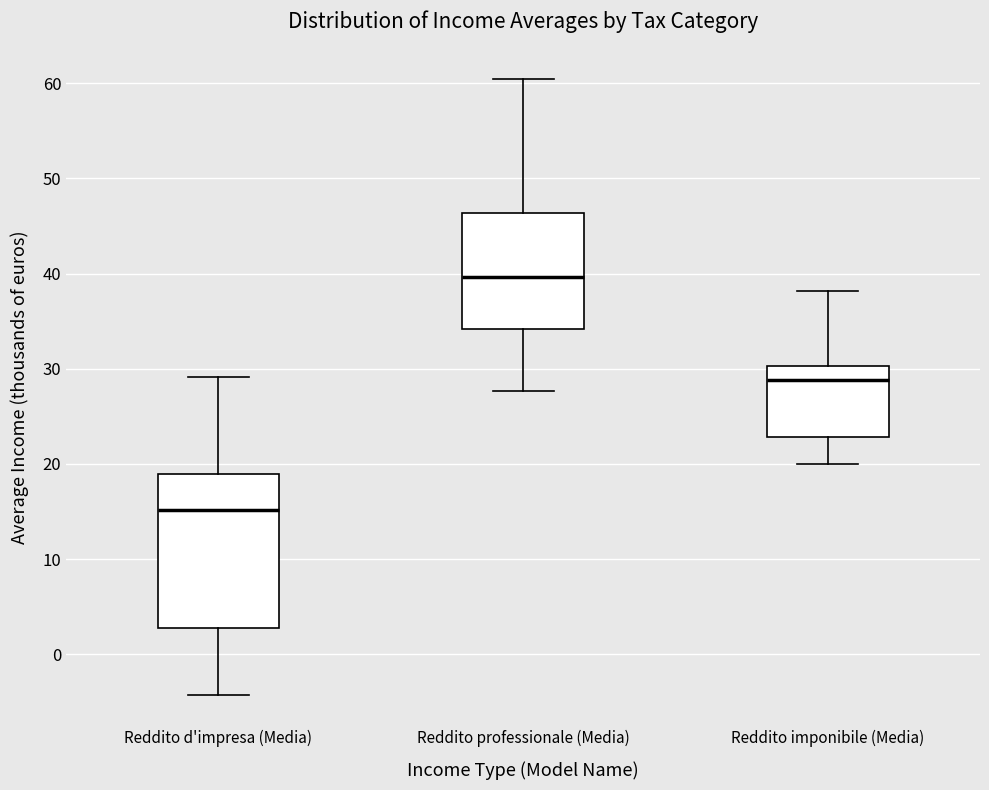

Reading left to right, read every box against the y-axis: the position of its median line, the range the box covers, and the ends of its whiskers. The values are not printed on the chart, so give them approximately, as read against the axis.

Reddito d'impresa (Media): median 15, box 3 to 19, whiskers -4 to 29
Reddito professionale (Media): median 40, box 34 to 46, whiskers 28 to 60
Reddito imponibile (Media): median 29, box 23 to 30, whiskers 20 to 38